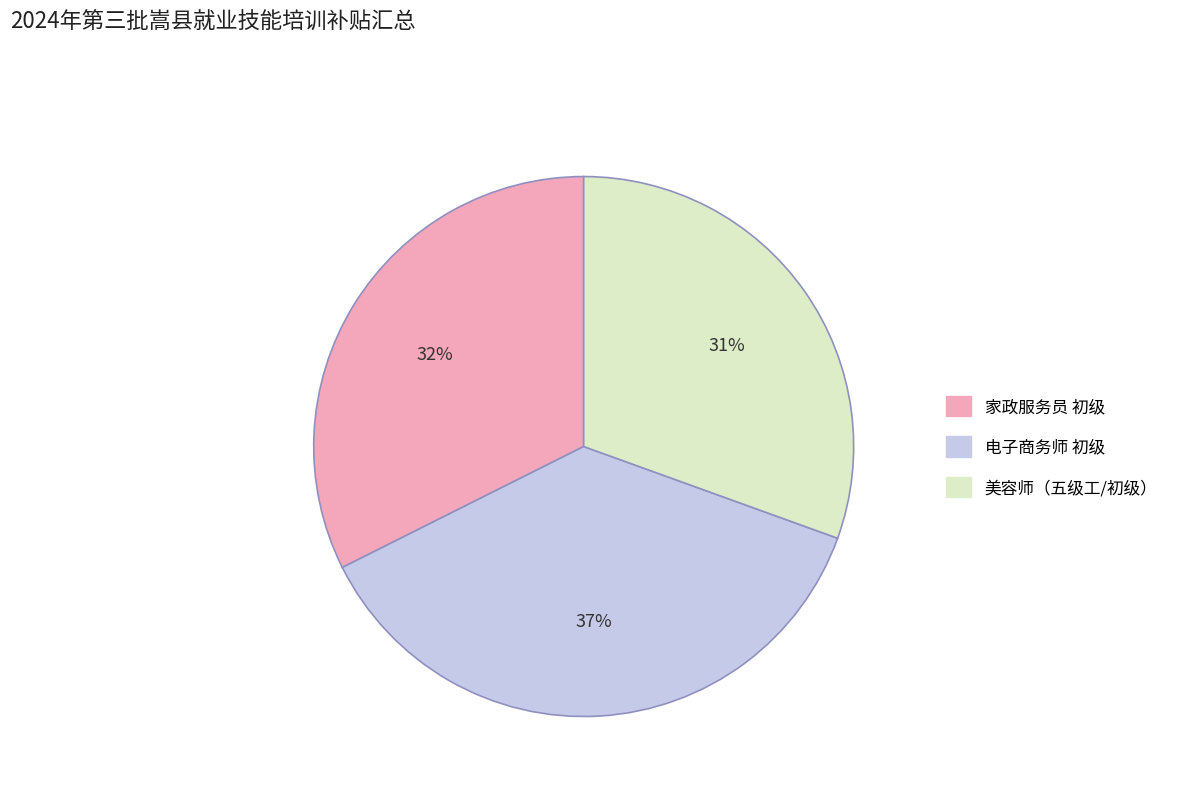

How many slices are in this pie chart?

3